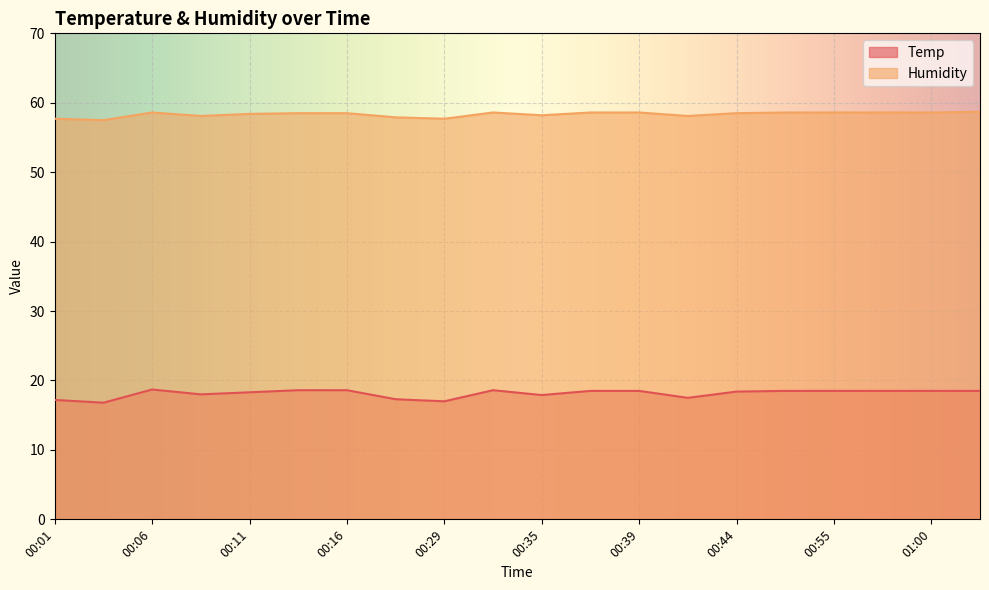

At which category is the sum across all series the highest?

00:06